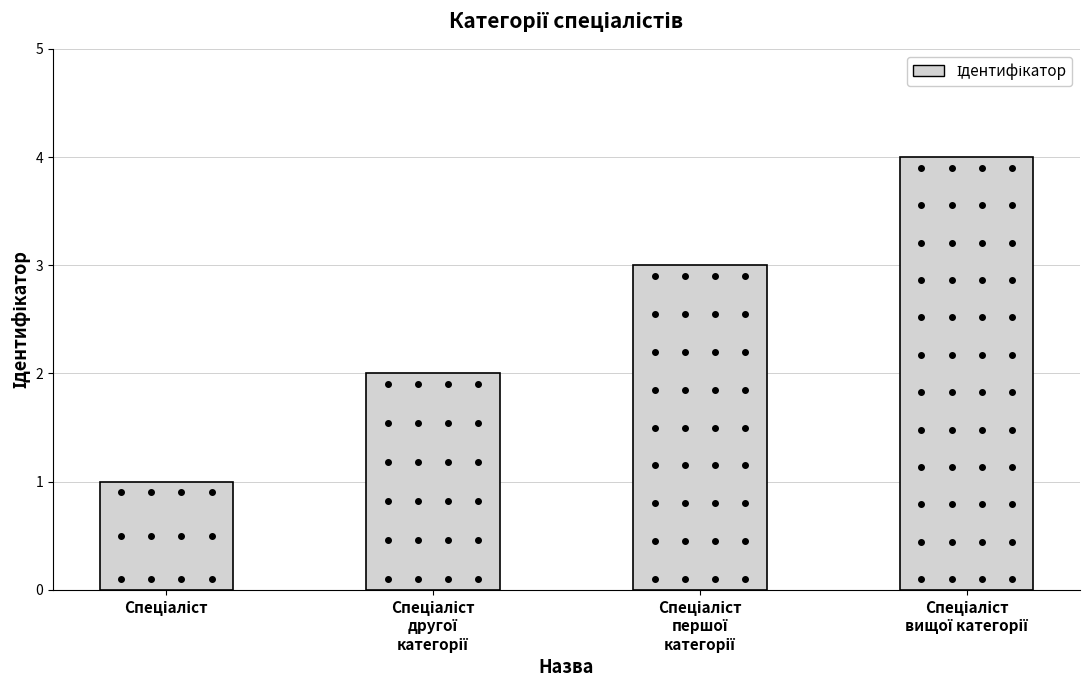

What is the maximum value shown in the chart?

4